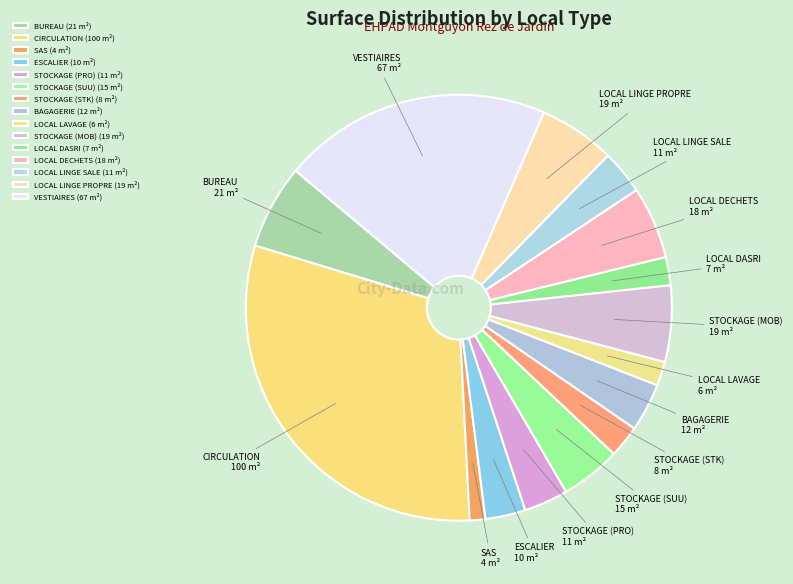

Which has a higher value, STOCKAGE (MOB) or STOCKAGE (STK)?

STOCKAGE (MOB)